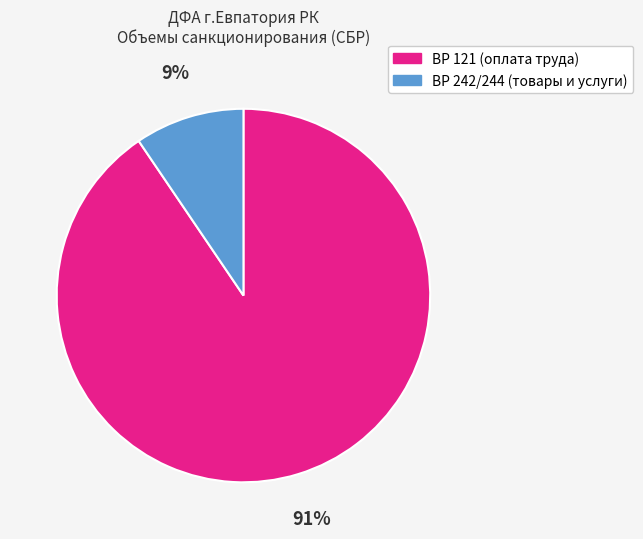

Does any single category account for the majority?

Yes